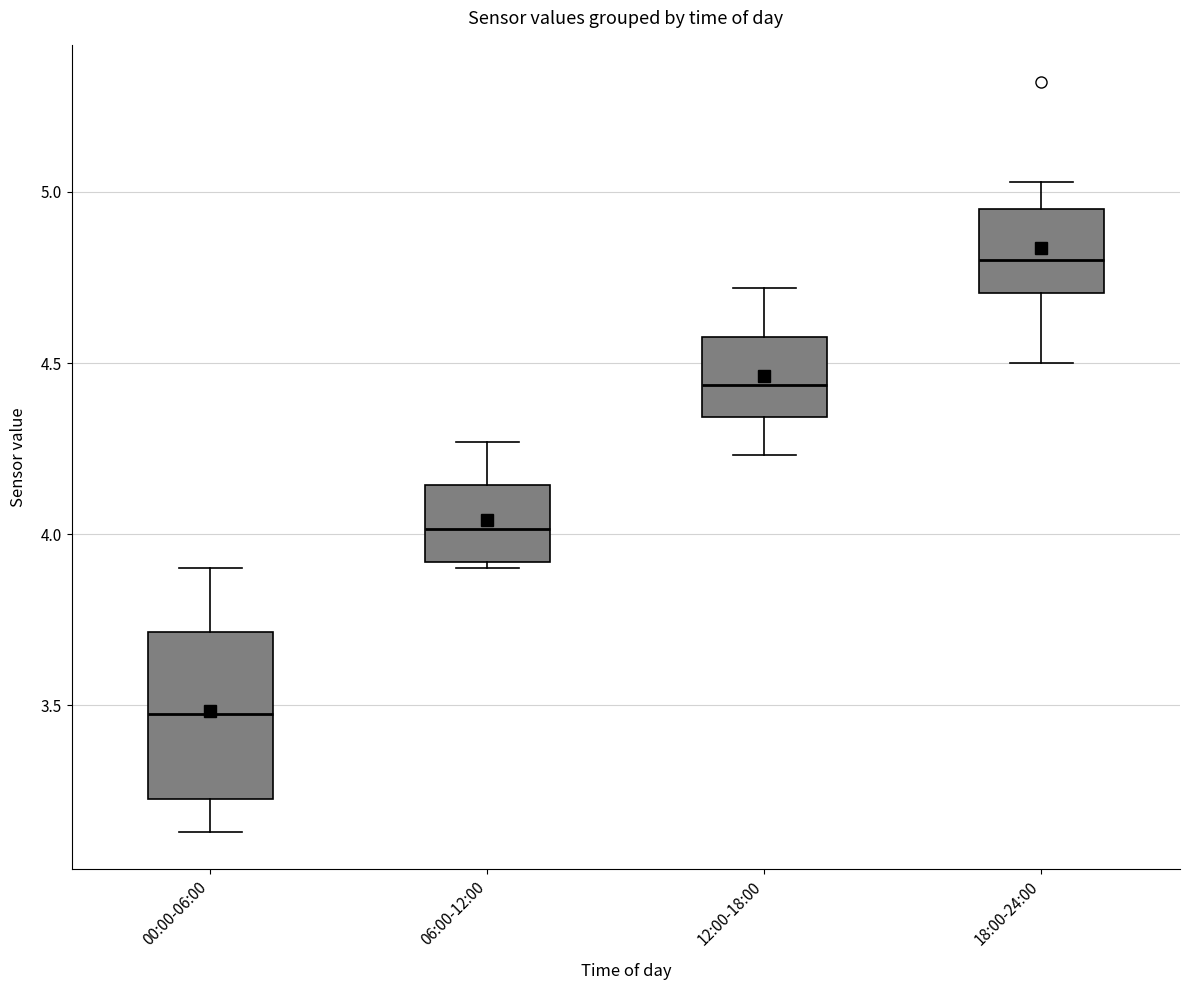

Where does the upper whisker of the box for 00:00-06:00 end on the y-axis? The values are not printed on the chart, so give them approximately, as read against the axis.

3.90